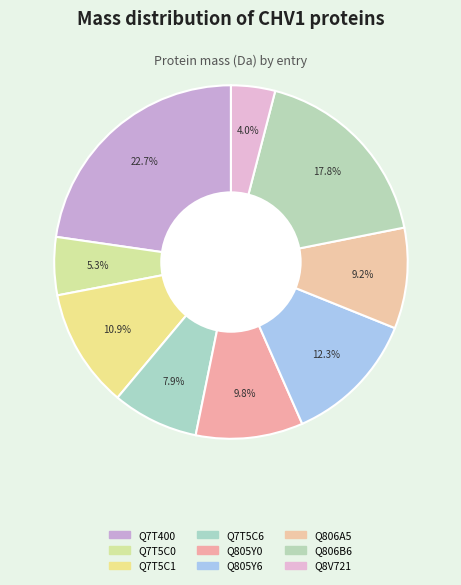

How many slices are in this pie chart?

9